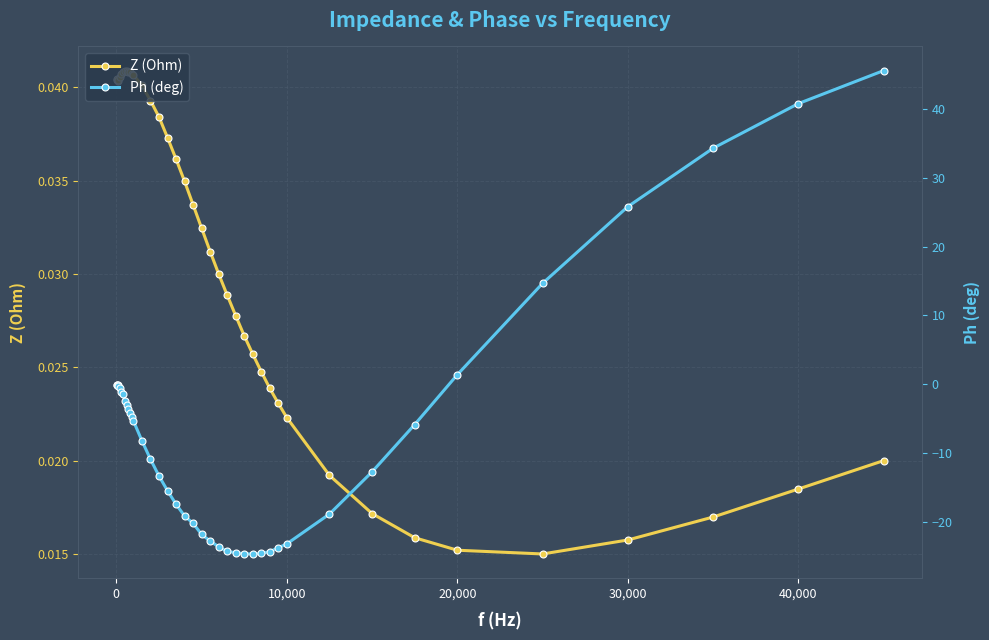

How many intersections are there between Ph (deg) and Z (Ohm)?

1